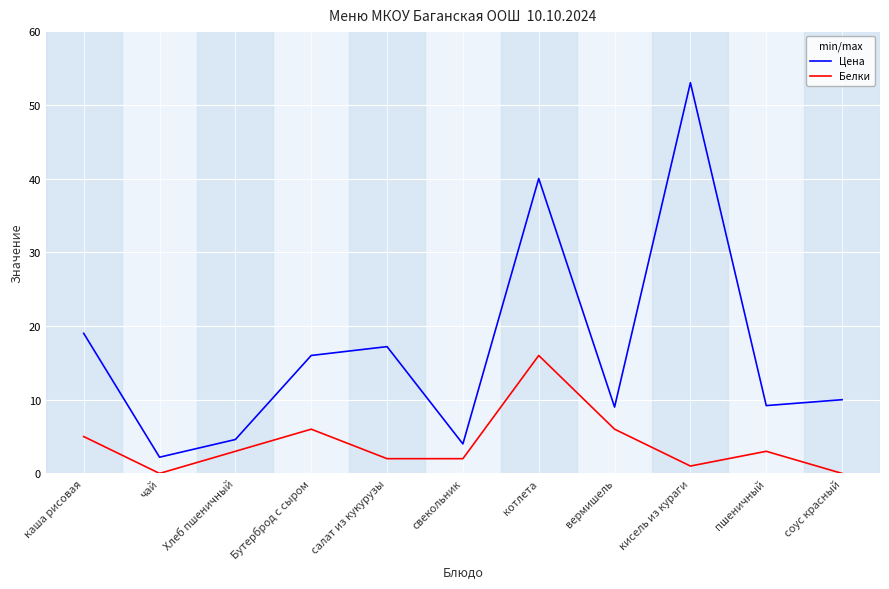

Which series has the largest total across all categories?

Цена